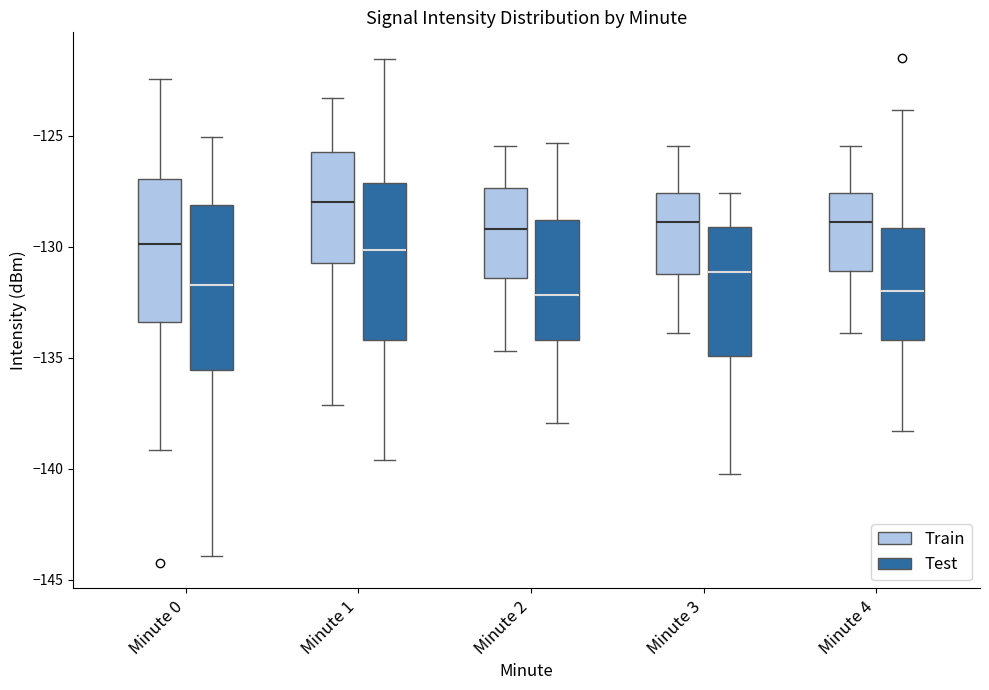

Which box's median line is the highest?

Minute 1 (Train)